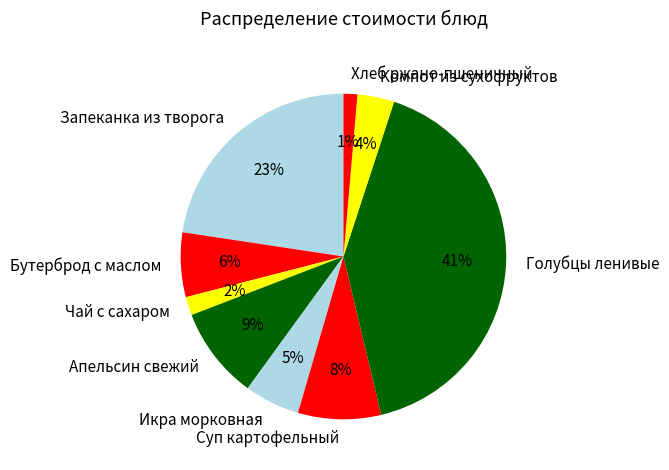

What percentage is the Икра морковная slice, to the nearest percent?

5%